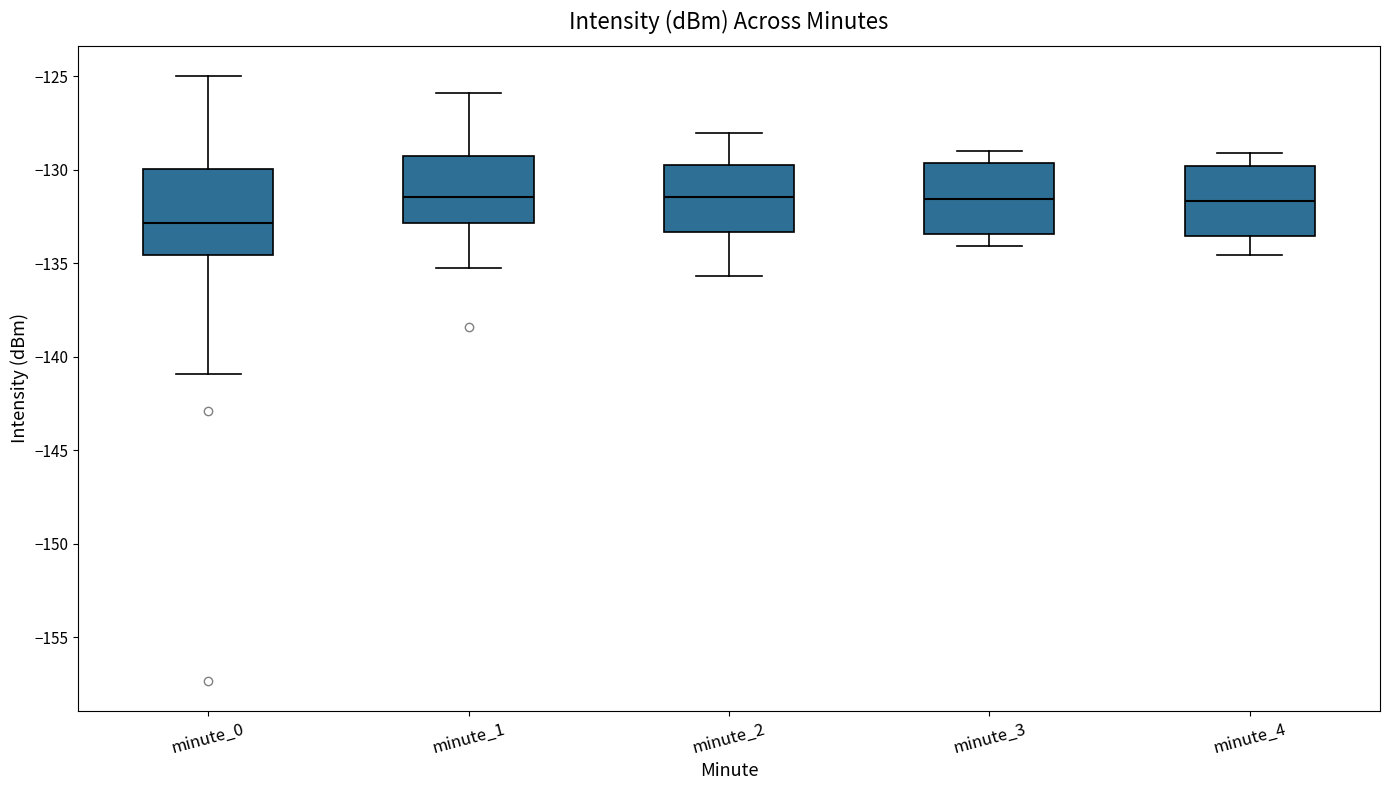

Reading left to right, transcribe this box plot: for each box, give where its median line is, the range the box spans, and where its two whiskers end, as read against the y-axis. The values are not printed on the chart, so give them approximately, as read against the axis.

minute_0: median -133.0, box -134.5 to -130.0, whiskers -141.0 to -125.0
minute_1: median -131.5, box -133.0 to -129.5, whiskers -135.0 to -126.0
minute_2: median -131.5, box -133.5 to -130.0, whiskers -135.5 to -128.0
minute_3: median -131.5, box -133.5 to -129.5, whiskers -134.0 to -129.0
minute_4: median -131.5, box -133.5 to -130.0, whiskers -134.5 to -129.0